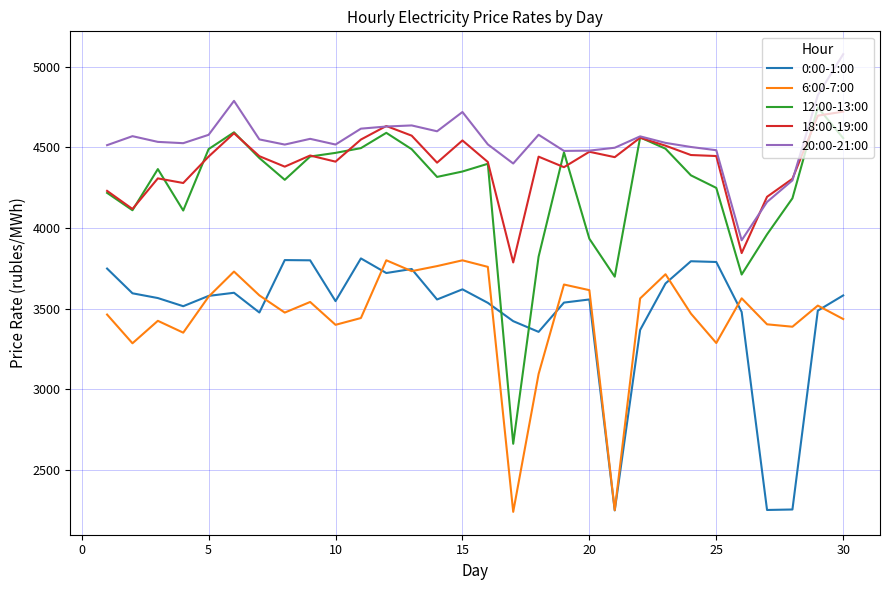

True or false: 18:00-19:00 and 6:00-7:00 cross at least once.

False